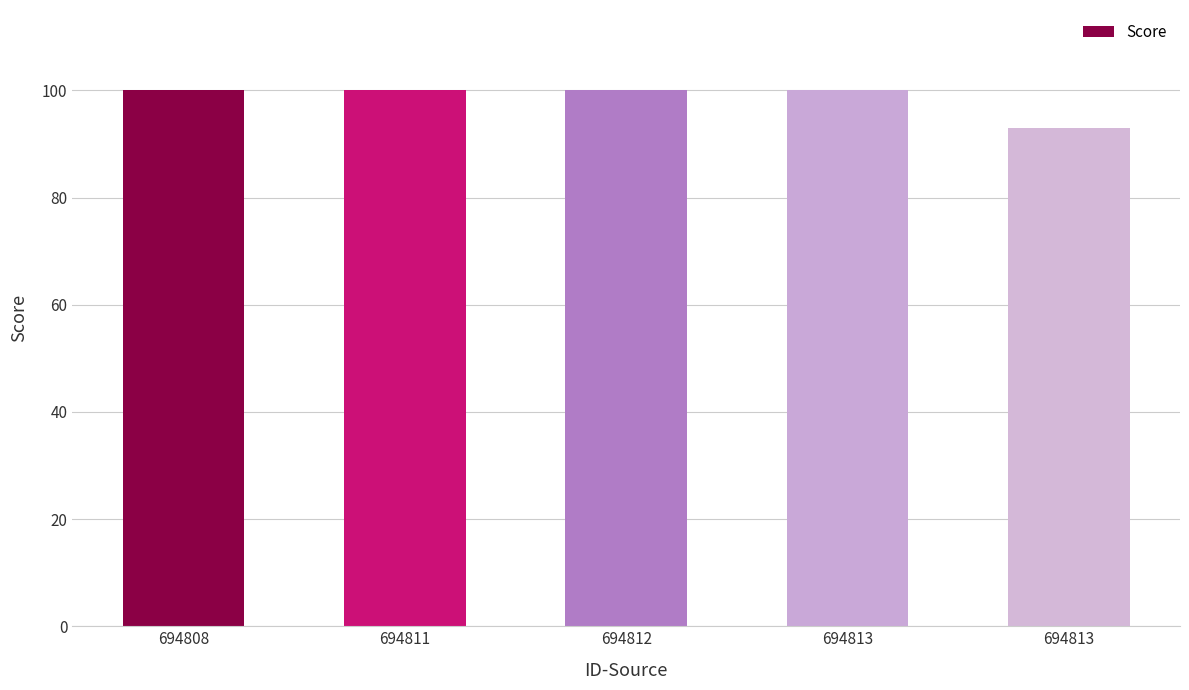

List the labels in order of value, smallest first.

694813, 694808, 694811, 694812, 694813